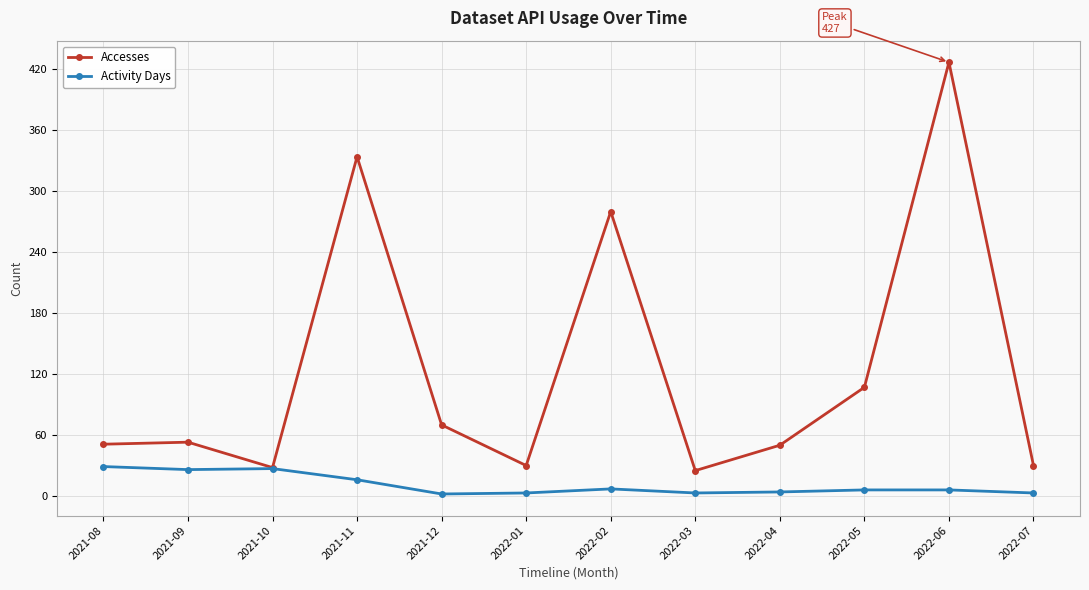

What is the label of the 11th point from the right?

2021-09